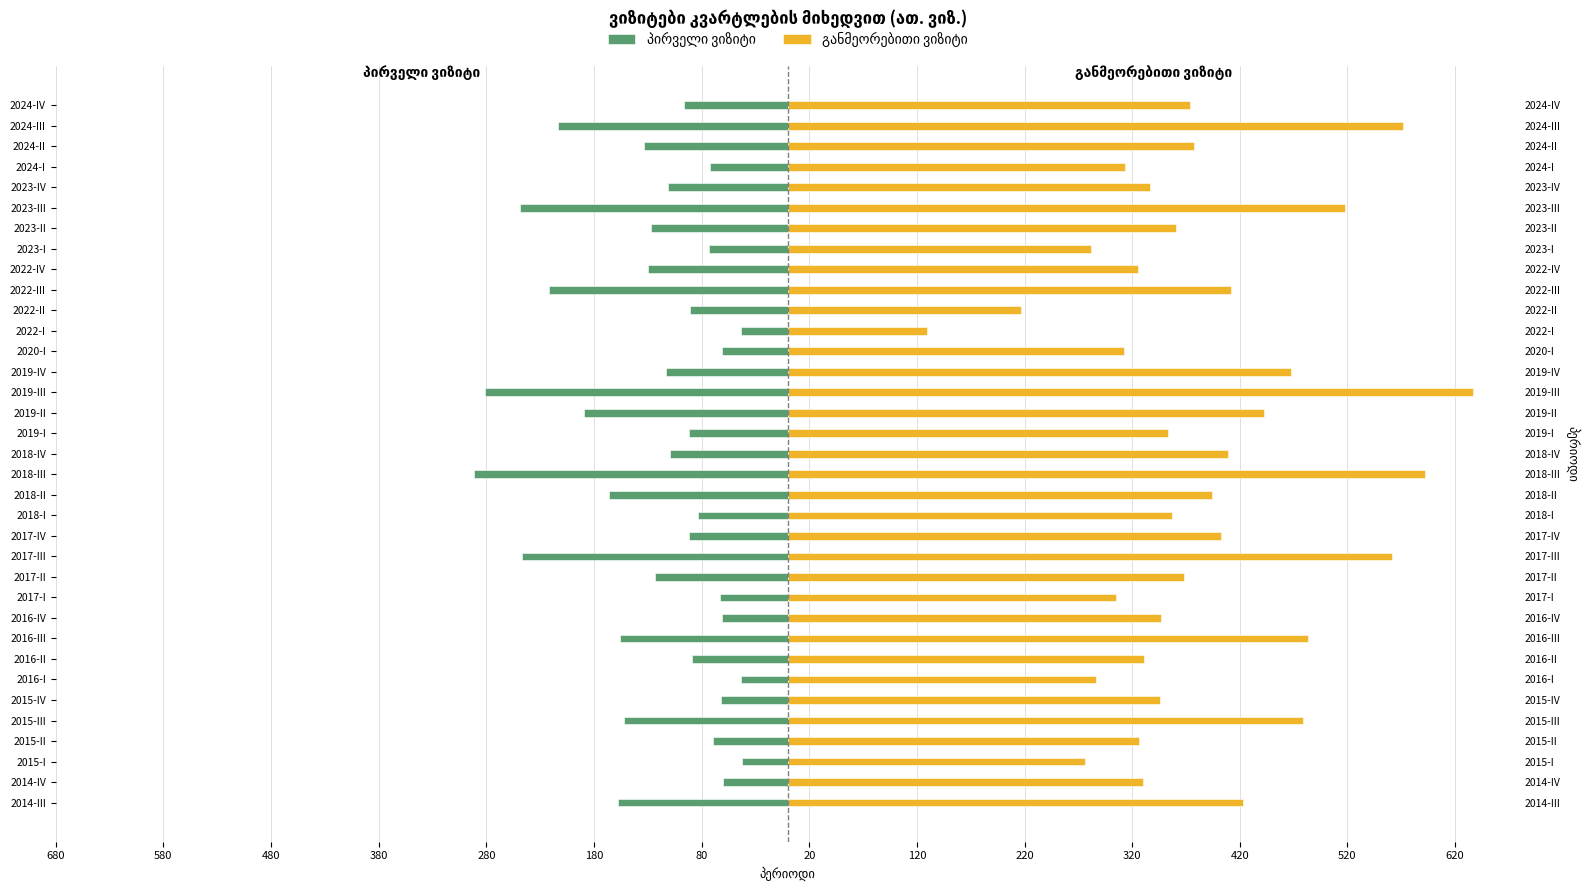

Rank the series at 2019-II from highest to lowest value.

განმეორებითი ვიზიტი, პირველი ვიზიტი